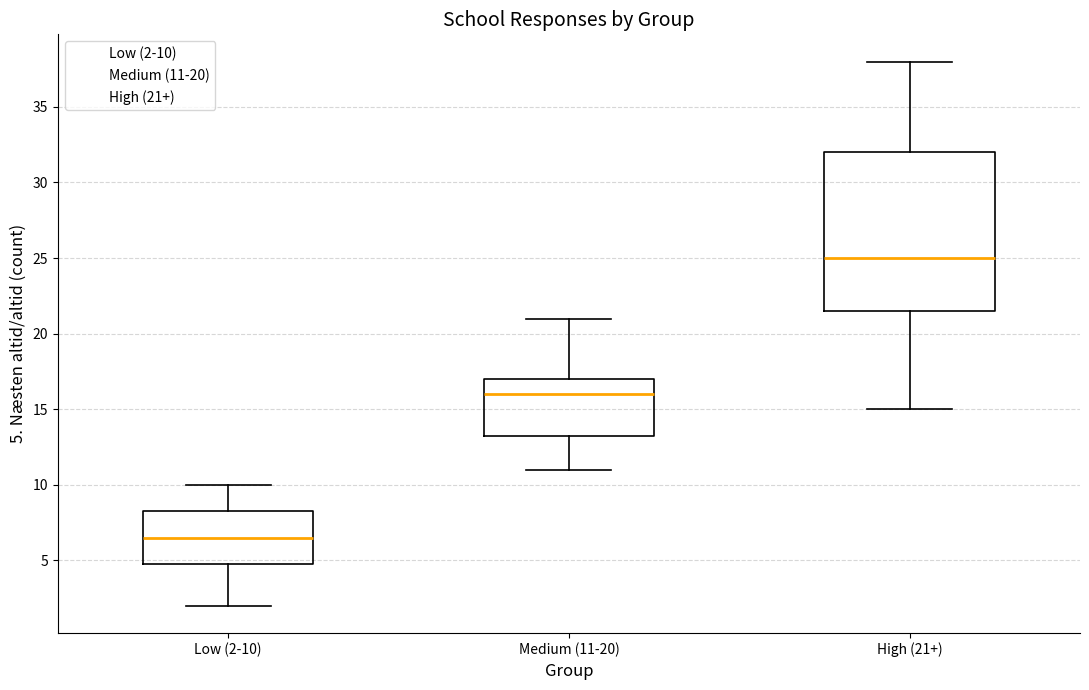

Which box's median line is the lowest?

Low (2-10)